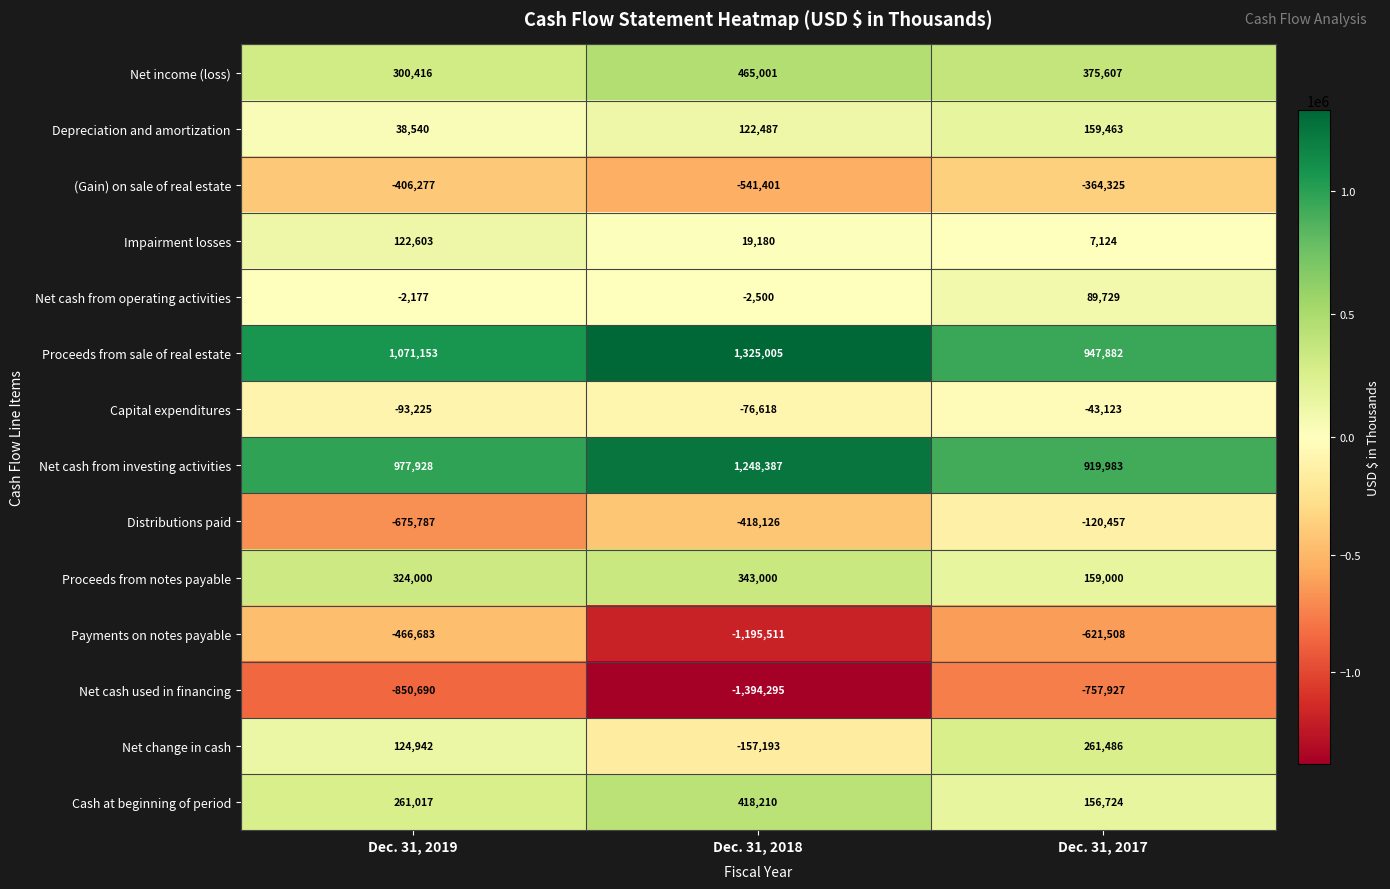

What is the minimum value shown in the chart?

-1394295